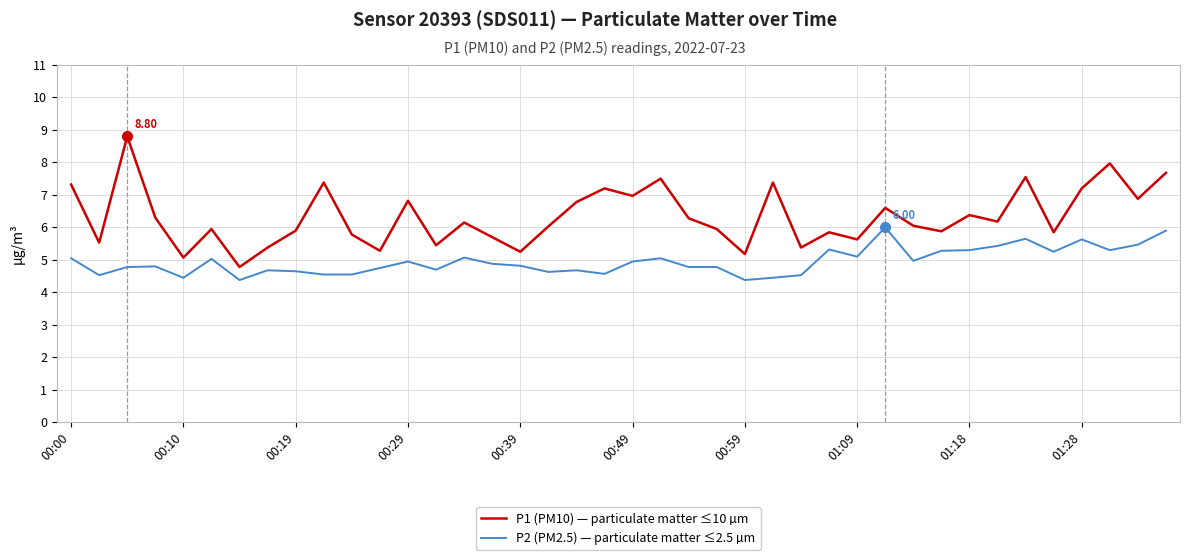

True or false: P1 (PM10) — particulate matter ≤10 µm and P2 (PM2.5) — particulate matter ≤2.5 µm cross at least once.

False